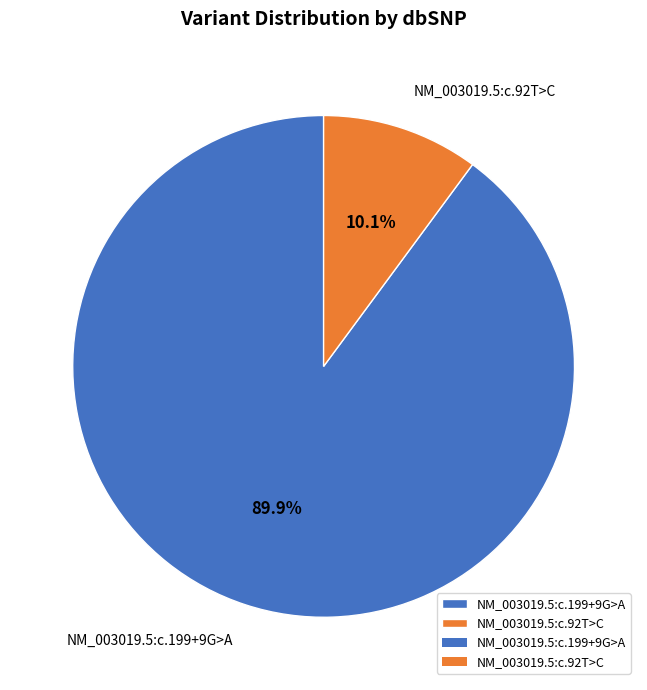

How many slices are in this pie chart?

2